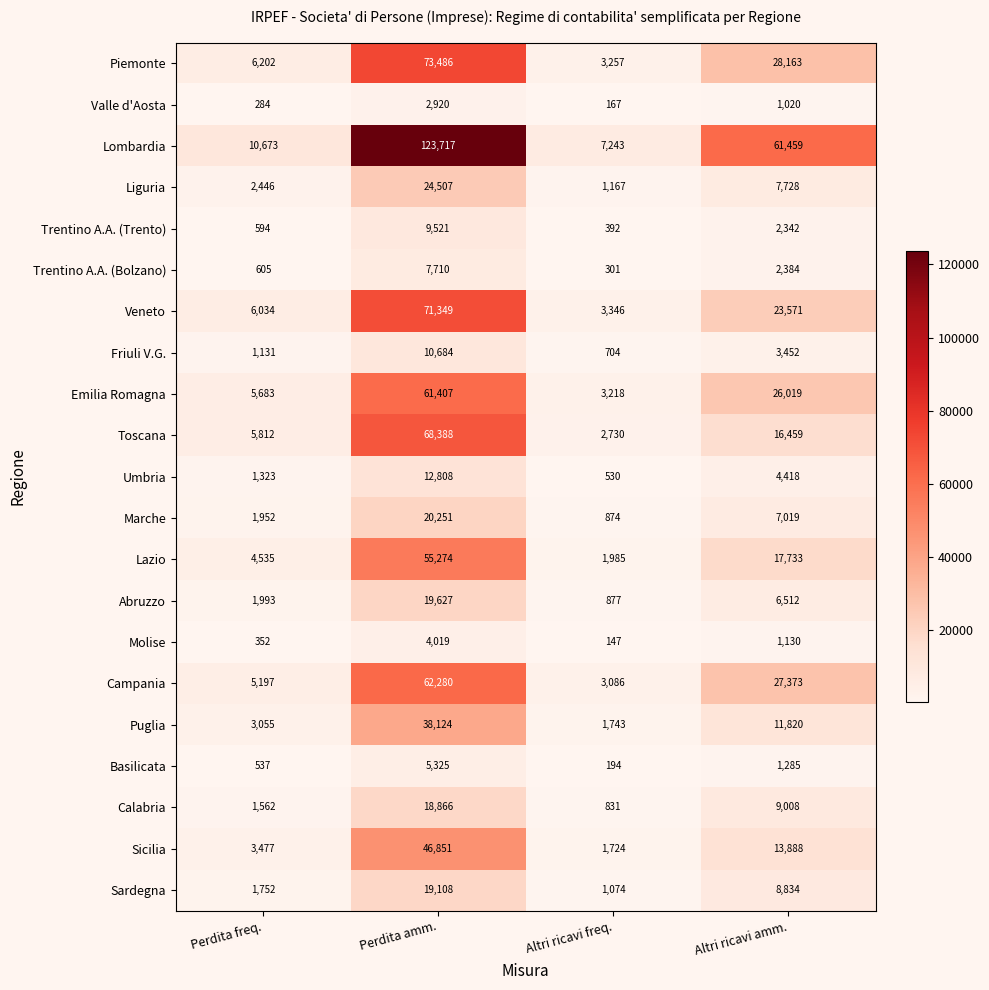

Rank the series by their maximum value, from lowest to highest.

Valle d'Aosta, Molise, Basilicata, Trentino A.A. (Bolzano), Trentino A.A. (Trento), Friuli V.G., Umbria, Calabria, Sardegna, Abruzzo, Marche, Liguria, Puglia, Sicilia, Lazio, Emilia Romagna, Campania, Toscana, Veneto, Piemonte, Lombardia